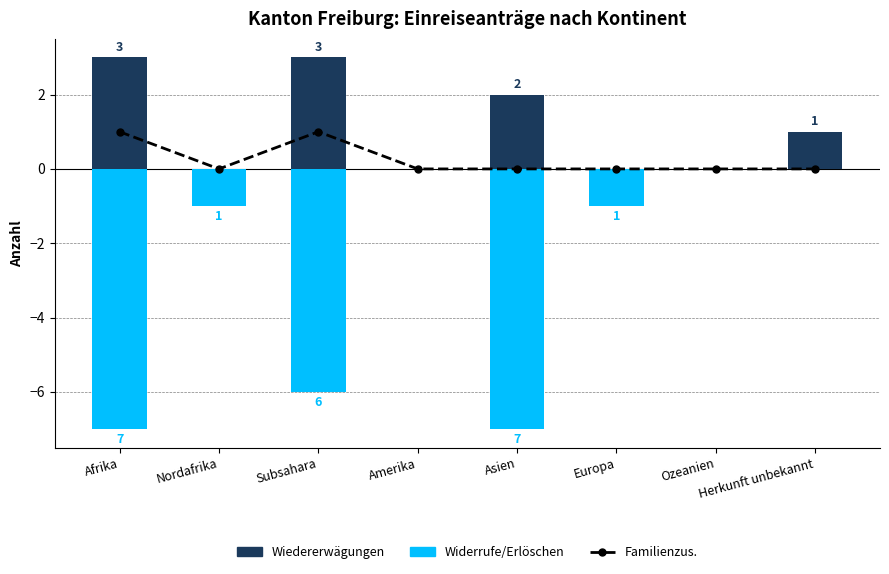

Between Nordafrika and Subsahara, which series saw the biggest shift?

Widerrufe/Erlöschen